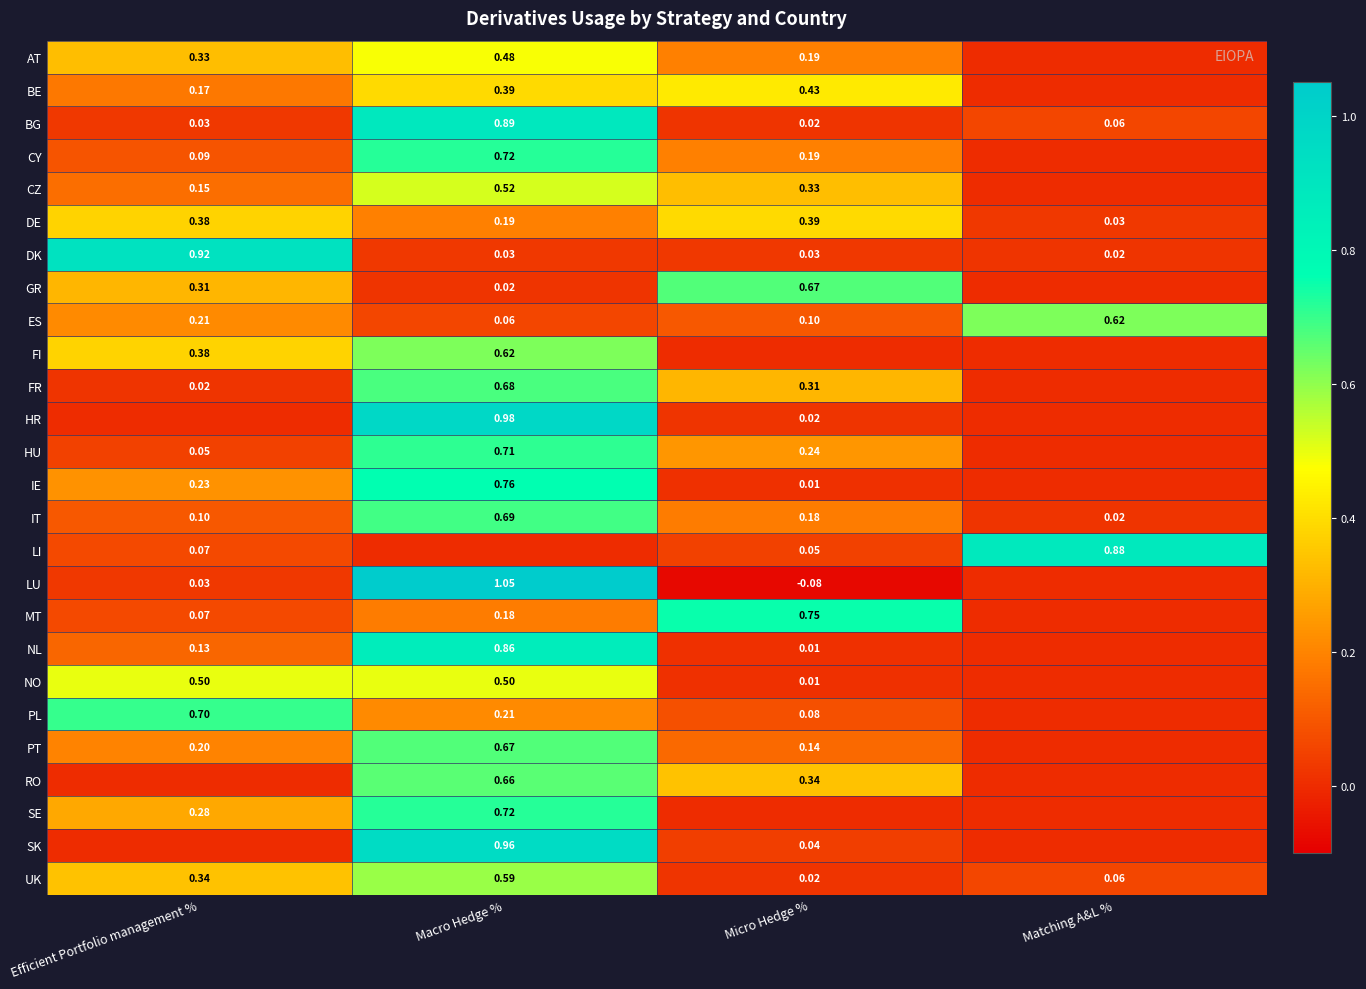

Is the value of BE at Macro Hedge % greater than the value of IT at Micro Hedge %?

Yes